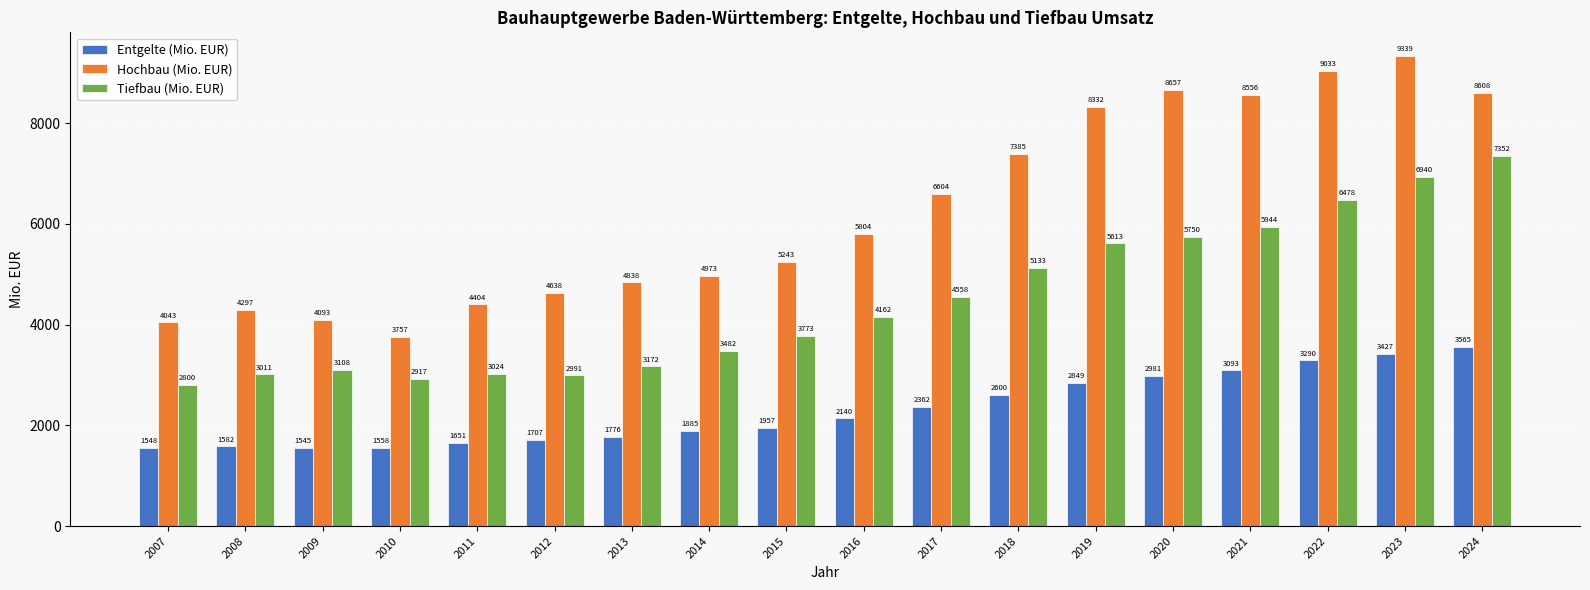

The Hochbau (Mio. EUR) series shows 4043 at 2007. True or false?

True